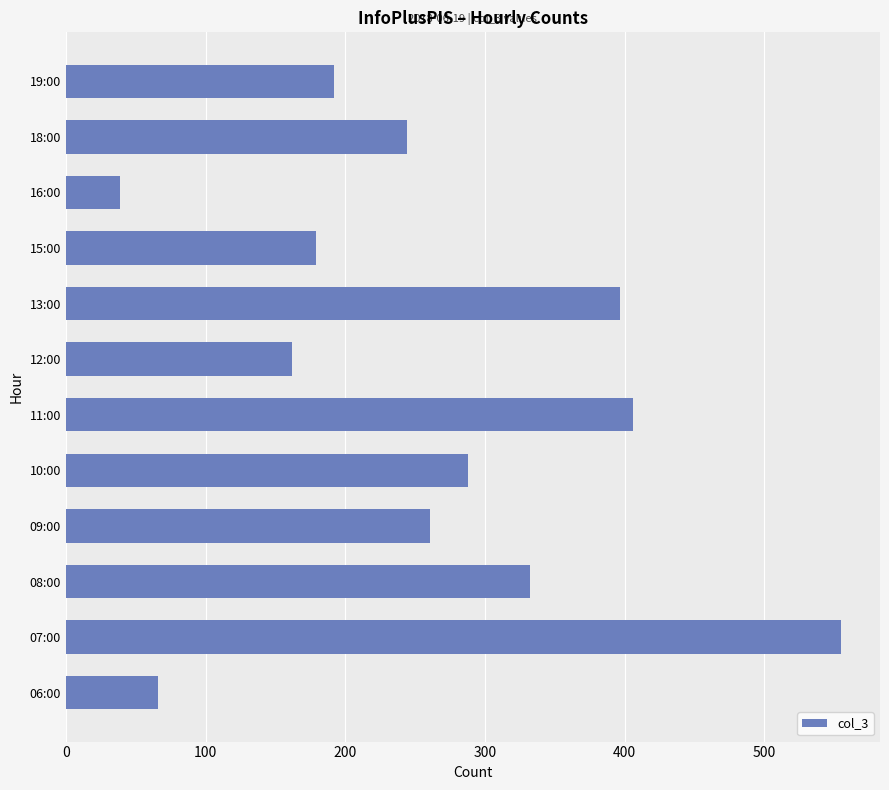

What is the change in value from 11:00 to 16:00?

-367